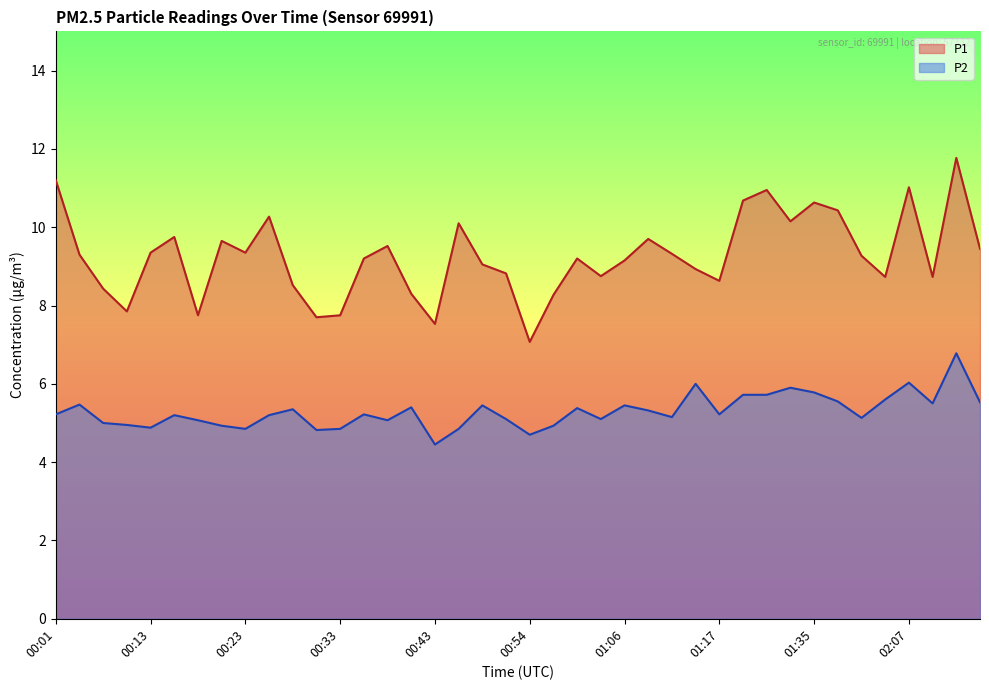

True or false: P1 has a value of 12.4 at 01:12.

False